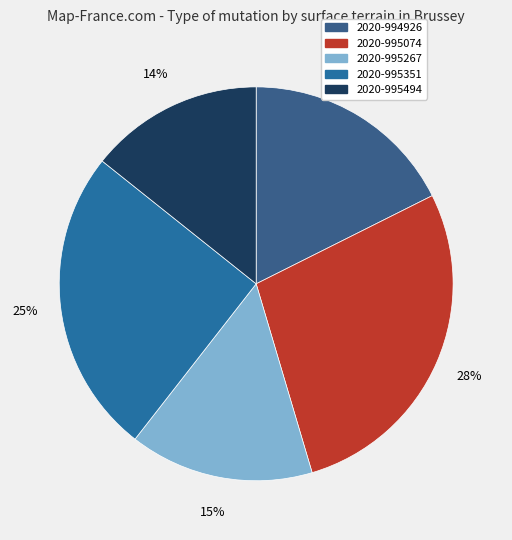

How many slices are in this pie chart?

5